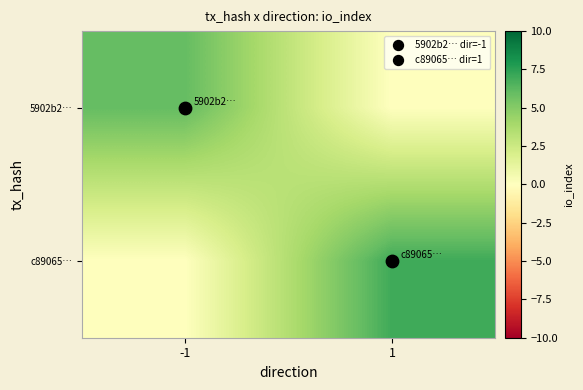

Between -1 and 1, which is larger?

-1